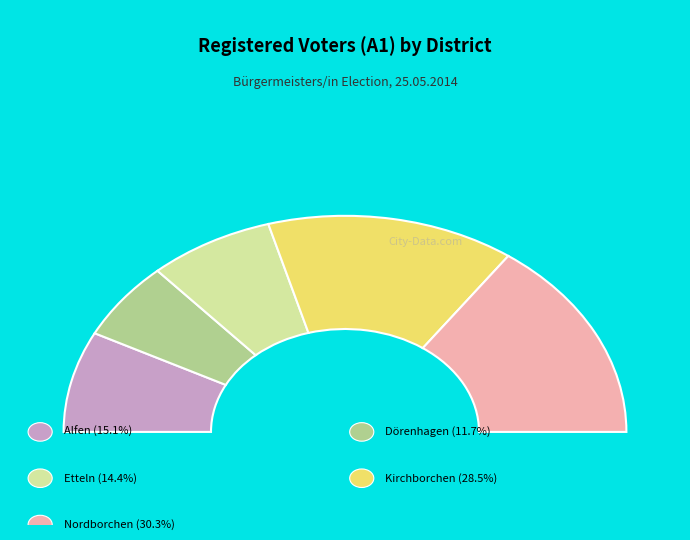

To the nearest percent, what percentage of the pie is Nordborchen?

30%